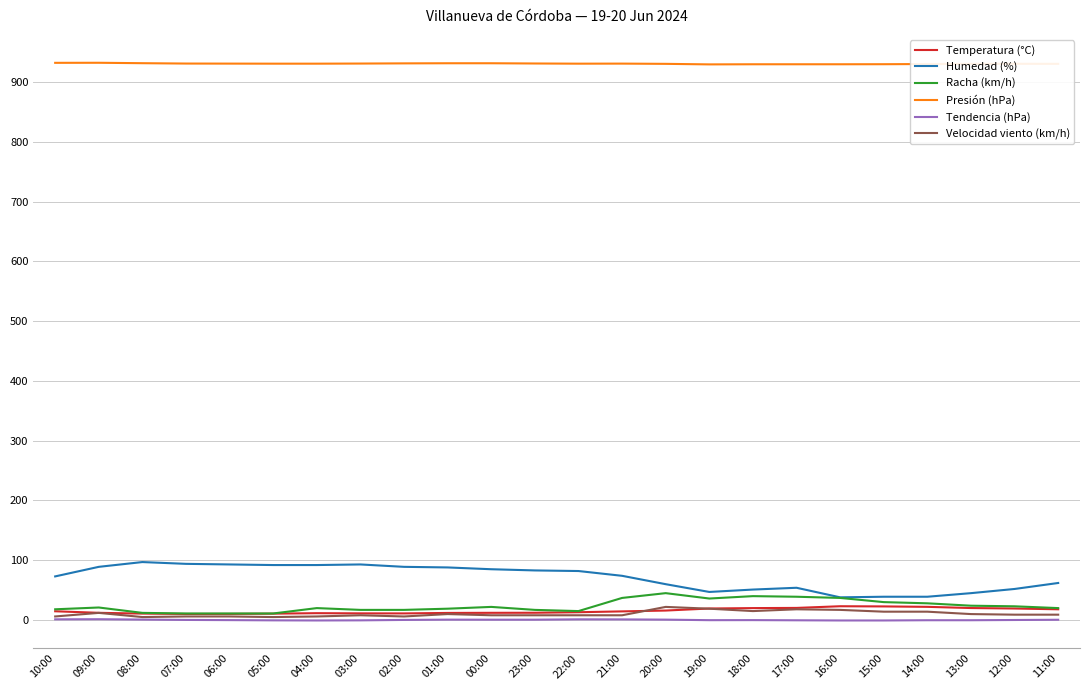

What is the sum of all Velocidad viento (km/h) values?

249.0